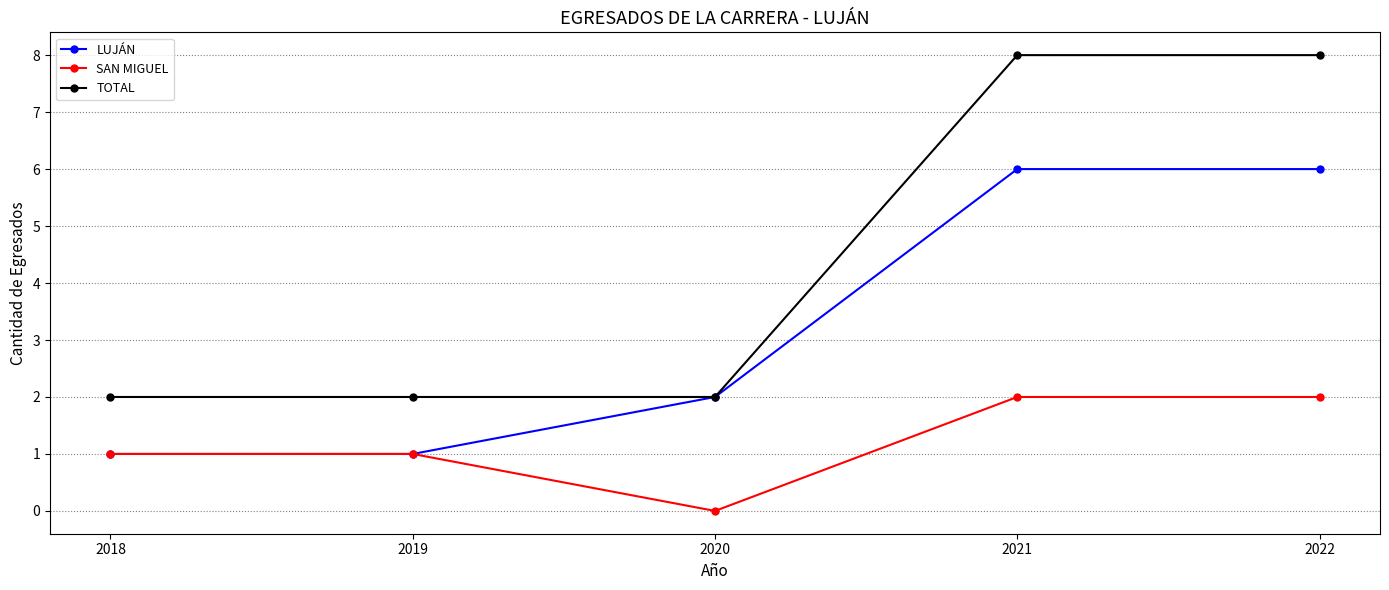

How many lines are shown in the chart?

3